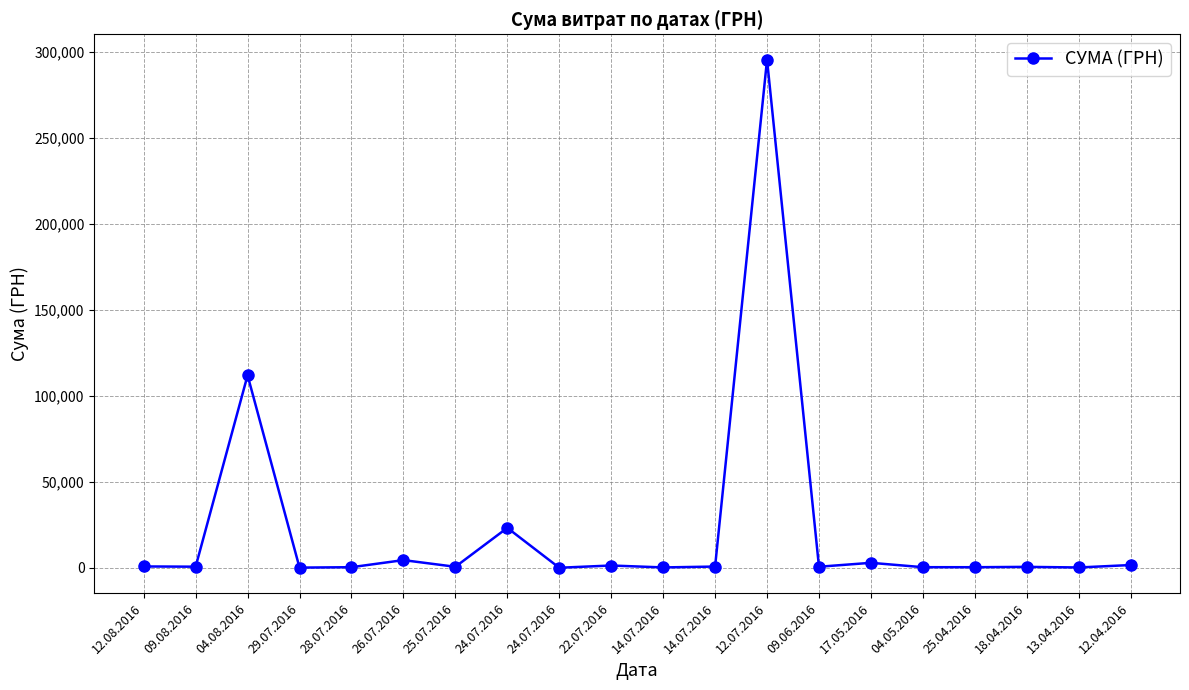

How many distinct data groups are displayed?

1